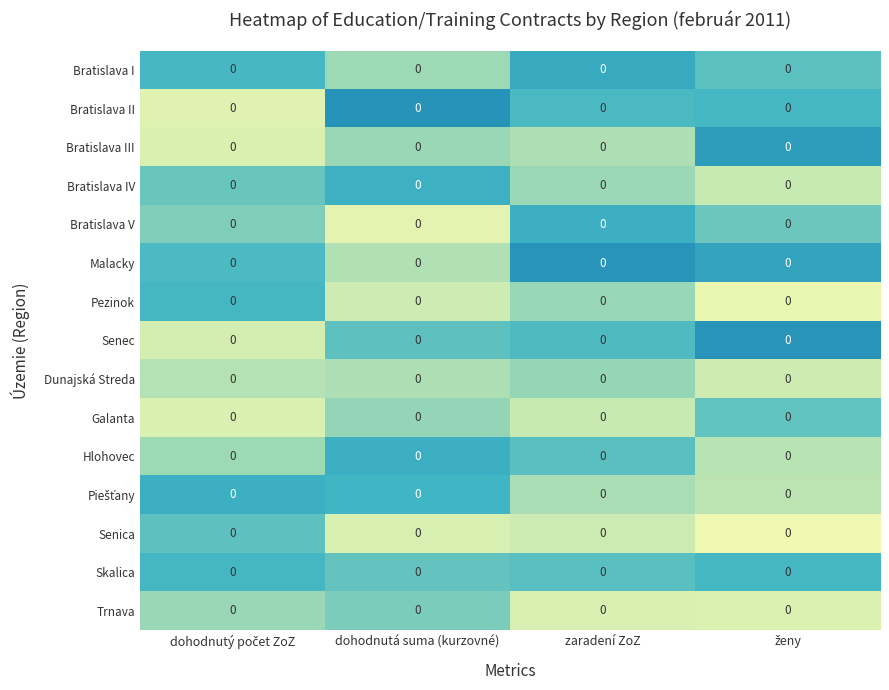

The Trnava series shows 0.0 at zaradení ZoZ. True or false?

True